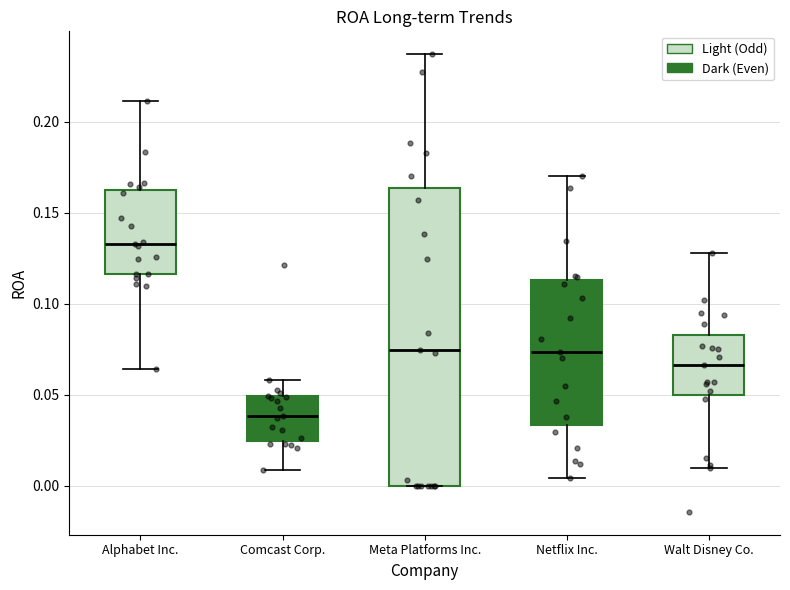

Which box's median line is the lowest?

Comcast Corp.